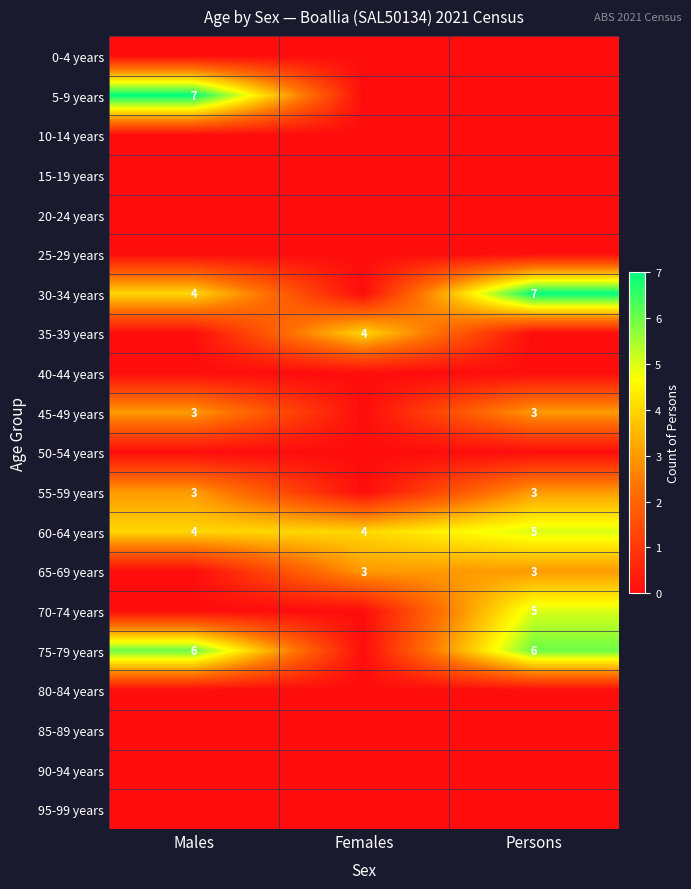

The 45-49 years series shows 1 at Persons. True or false?

False